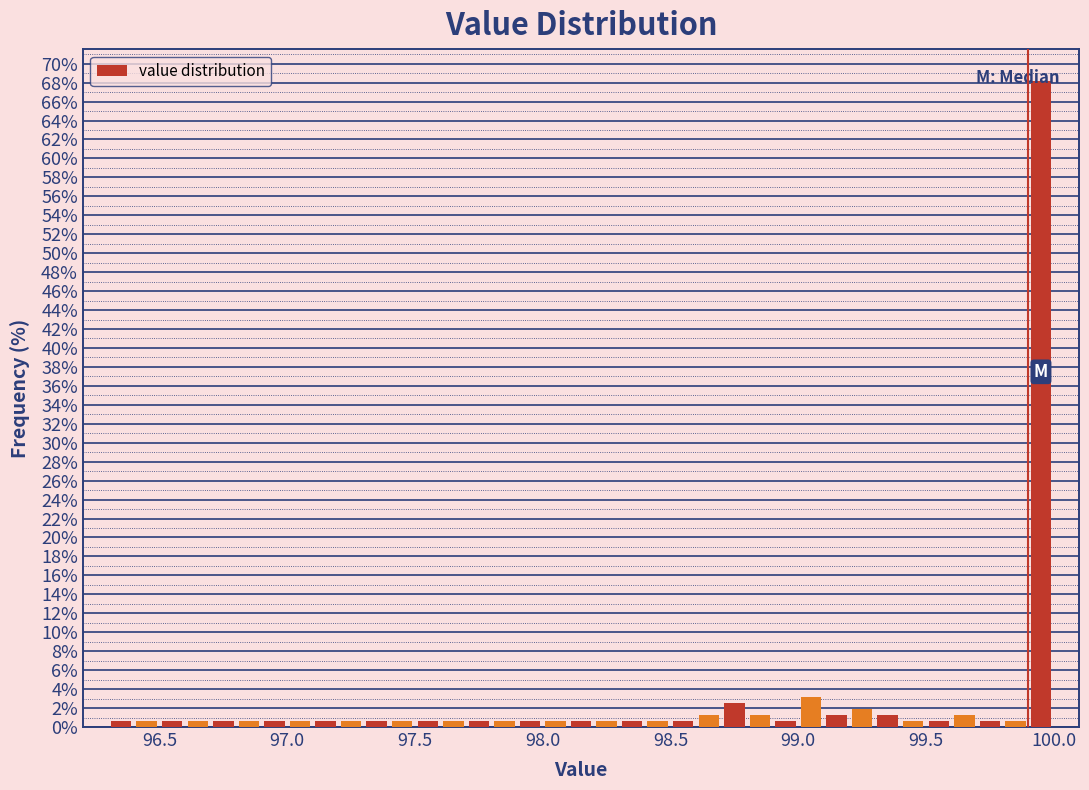

Read against the x-axis, roughly where is the centre of the tallest bar?

99.95